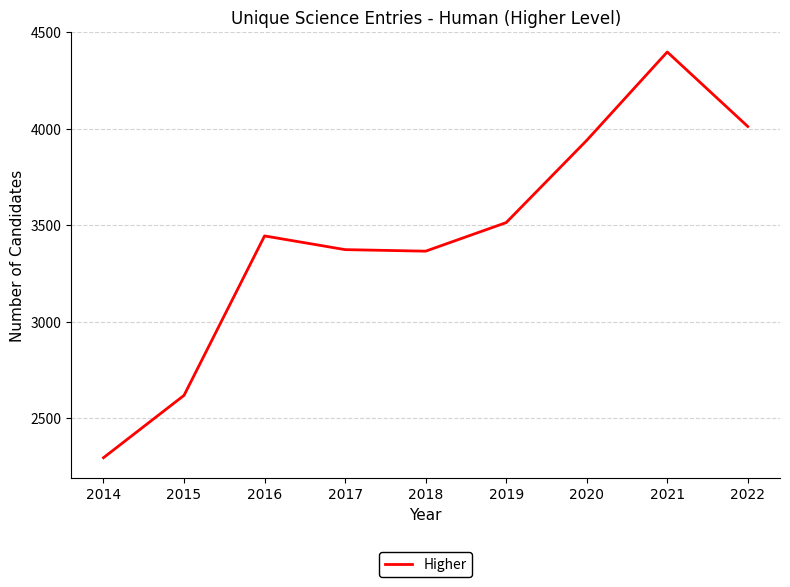

What is the approximate value at 2017, to the nearest 50?

3350